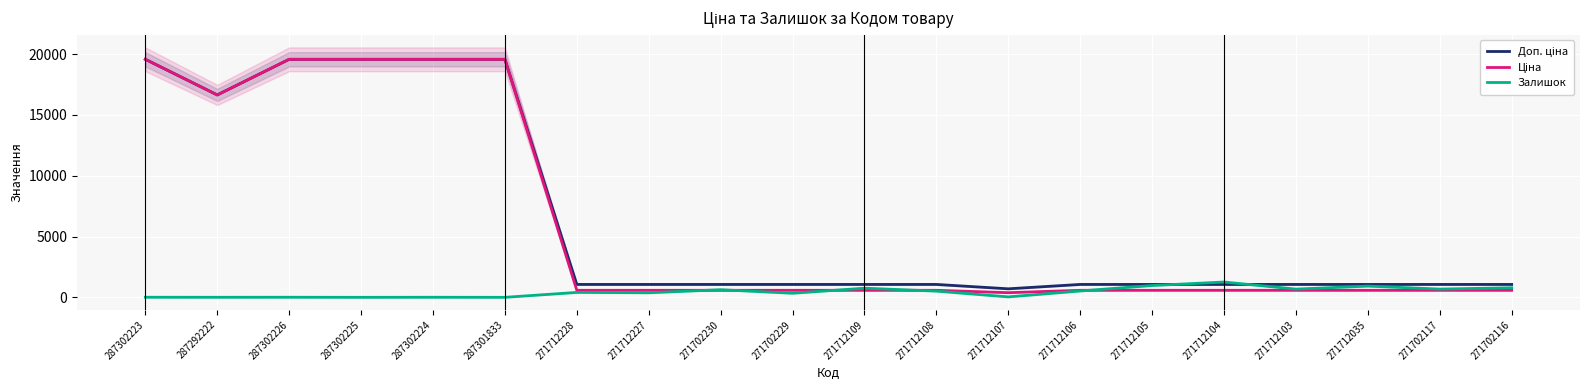

At which label does Ціна first exceed 578?

287302223